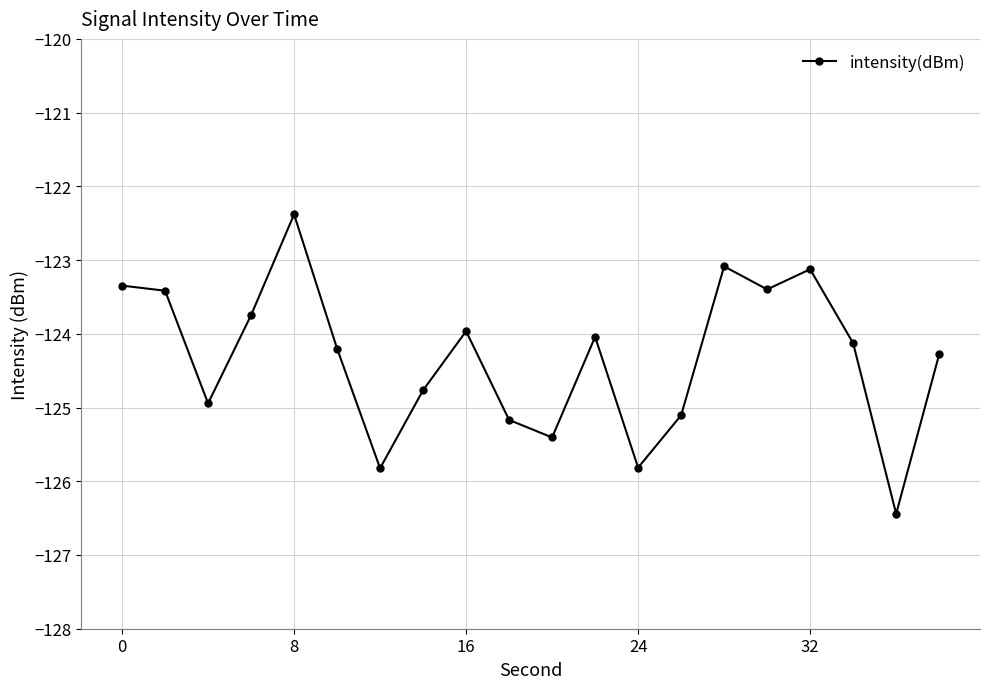

How many interior local valleys (lower than both neighbors) does the data have?

6